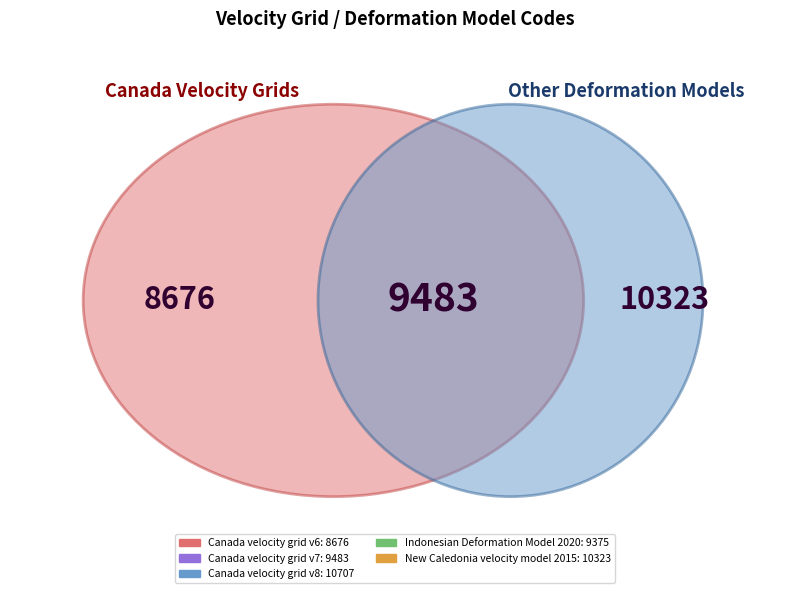

Rank the categories by value from highest to lowest.

Canada velocity grid v8, New Caledonia velocity model 2015, Canada velocity grid v7, Indonesian Deformation Model 2020, Canada velocity grid v6